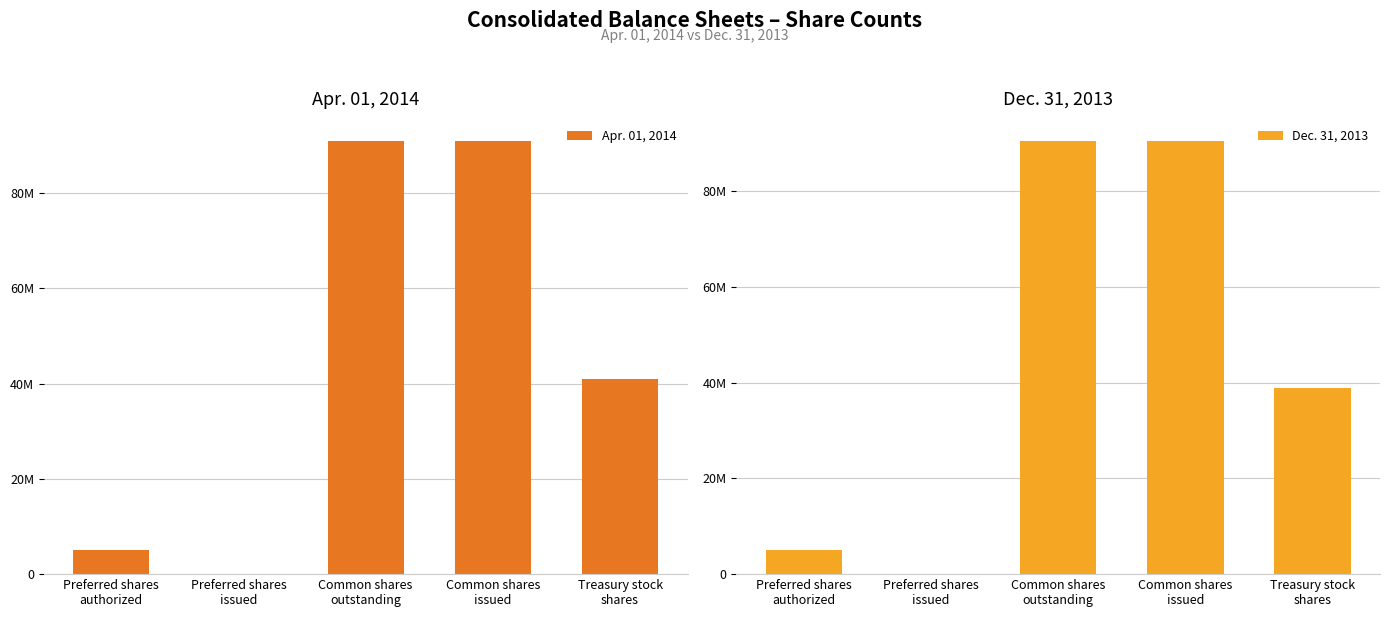

How many values in Apr. 01, 2014 are above zero?

4